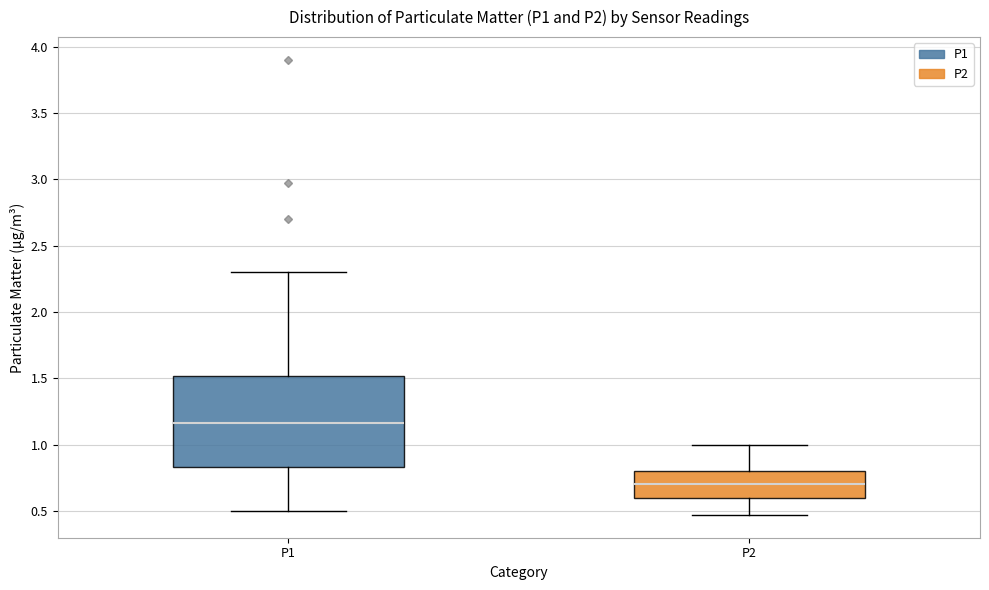

Which box's median line is the highest?

P1